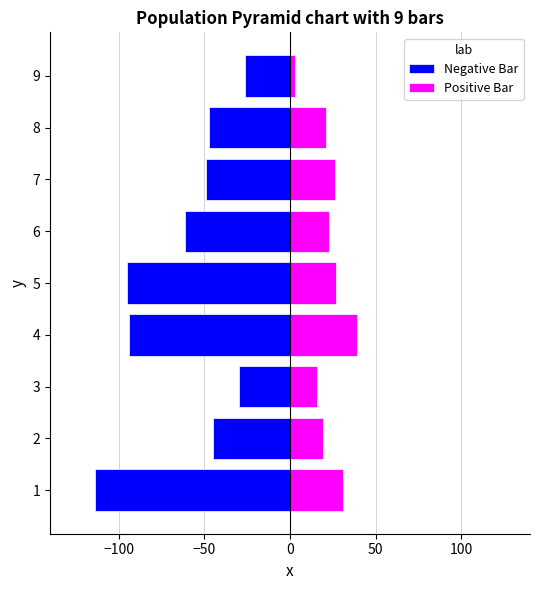

Which series has the largest total across all categories?

Positive Bar